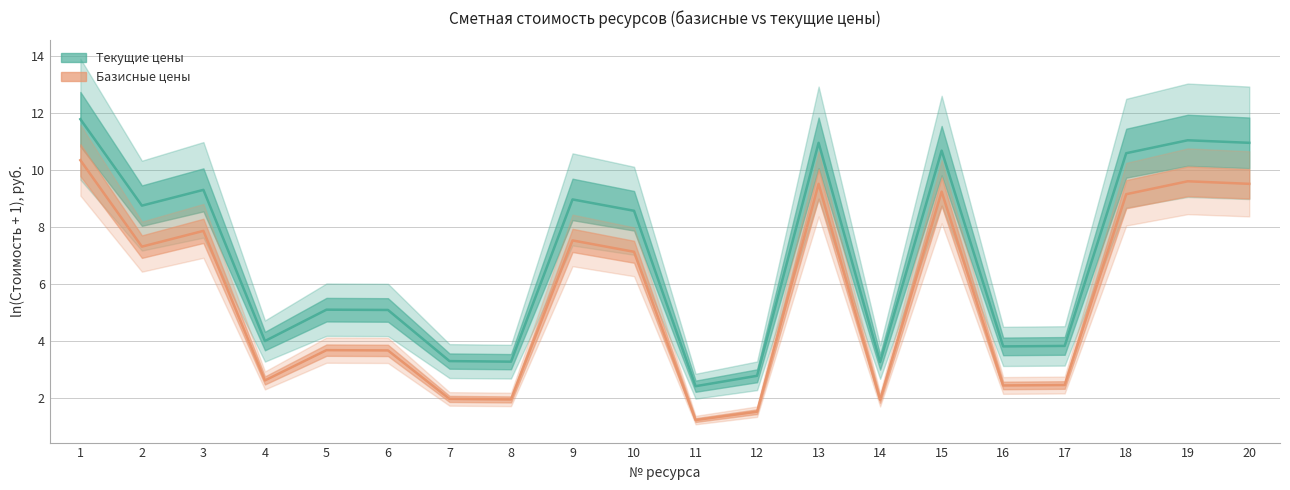

What is the maximum value for Текущие цены (центр)?

11.8